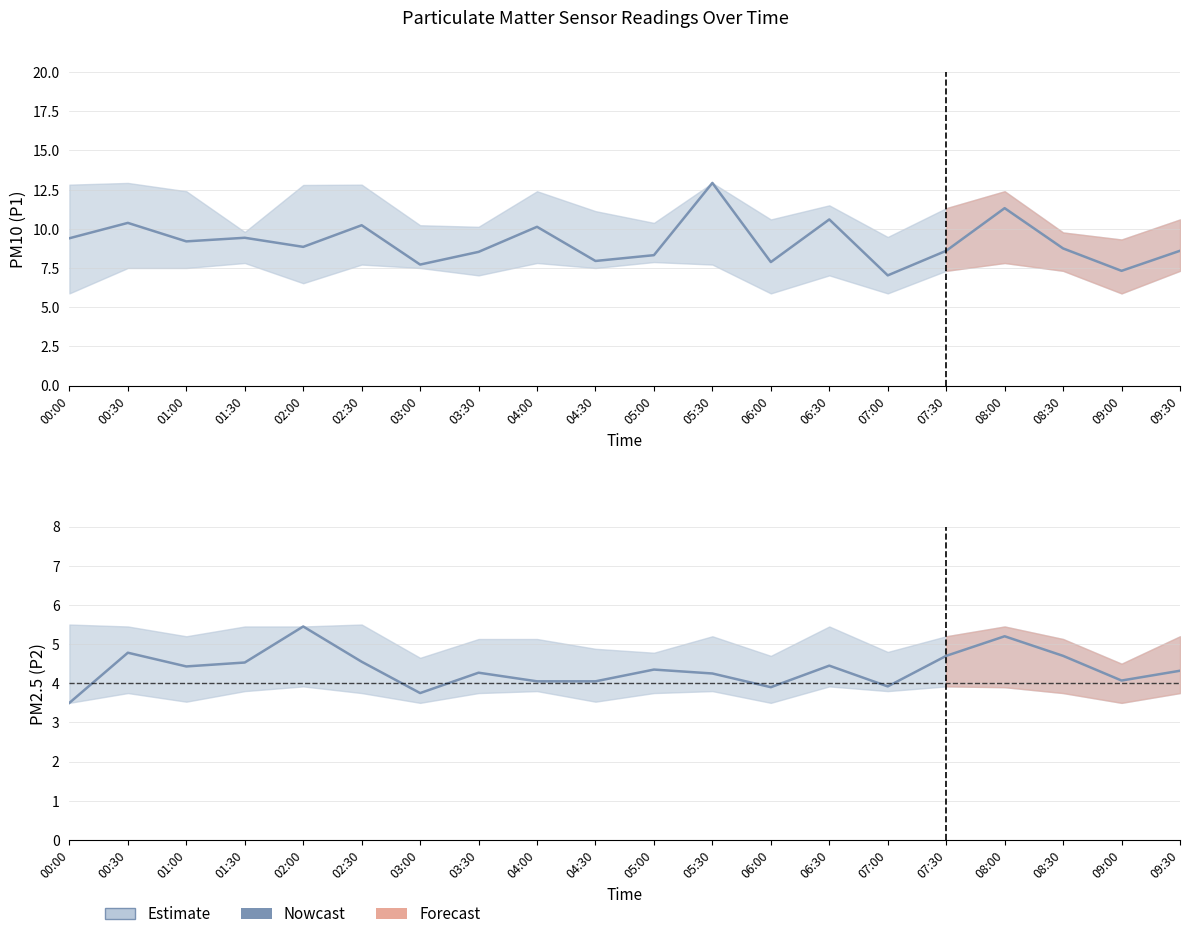

The chart shows a value of 5.5 at 02:00. True or false?

True